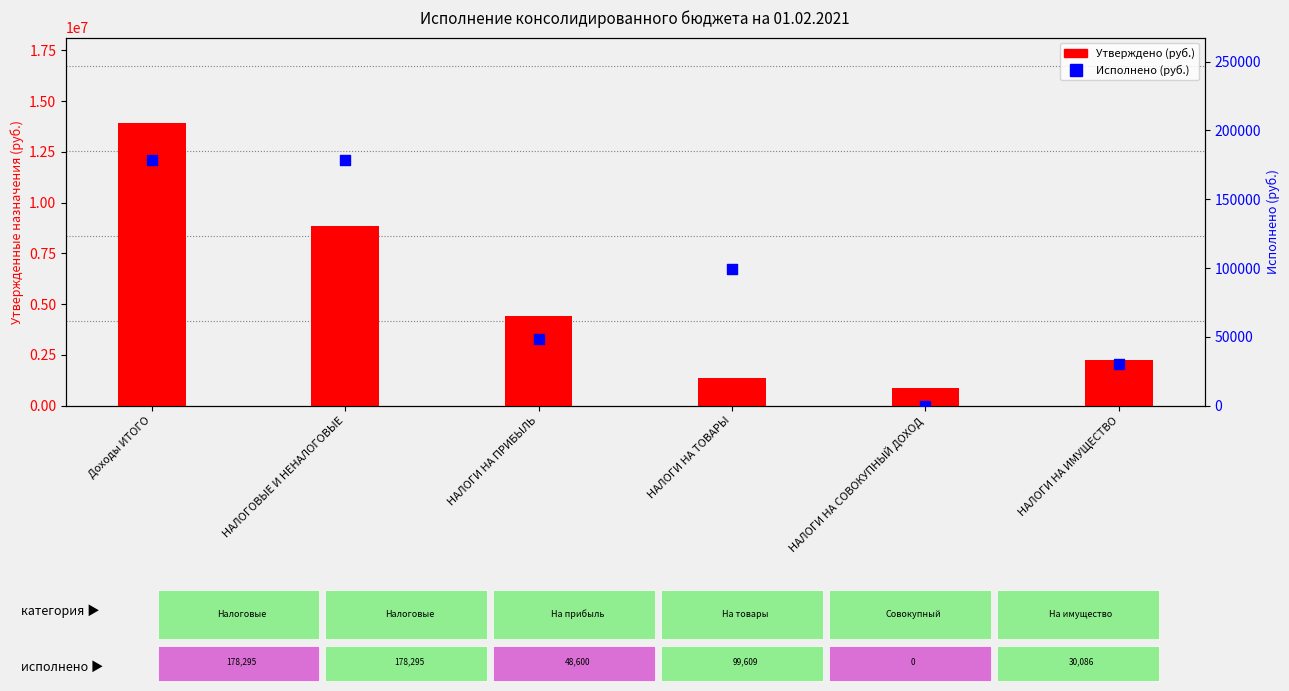

At how many categories does at least one series exceed 3874823?

3